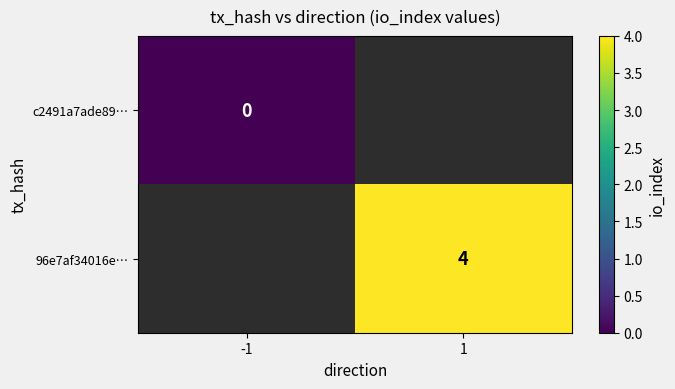

The value of 96e7af34016e… at 1 is 6. True or false?

False